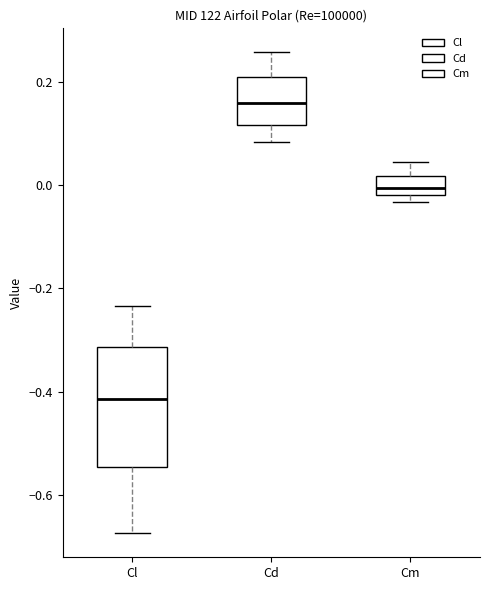

Where is the lower edge of the box for Cl on the y-axis? The values are not printed on the chart, so give them approximately, as read against the axis.

-0.54